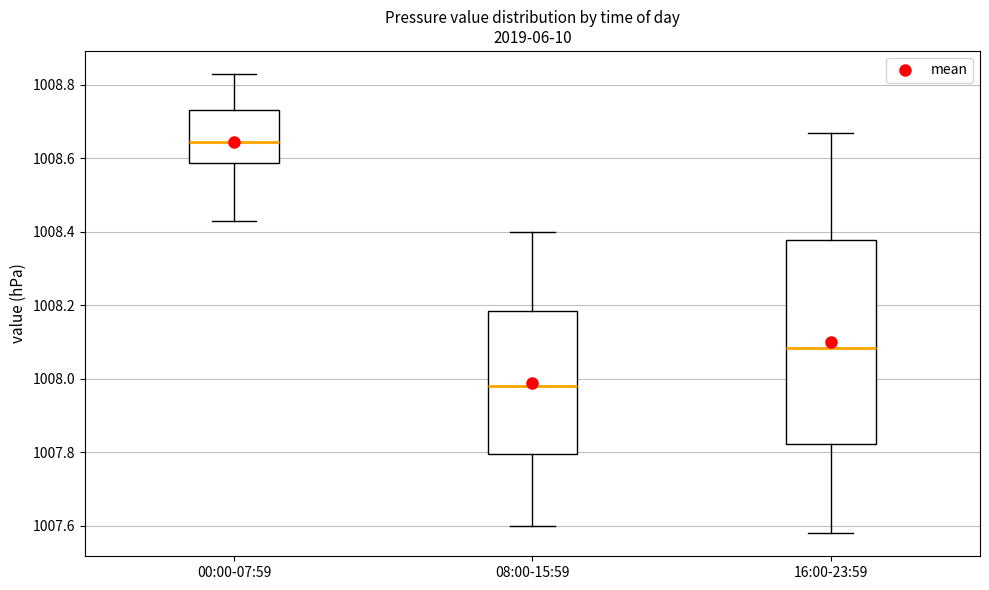

Which box is the tallest, from its lower edge to its upper edge?

16:00-23:59